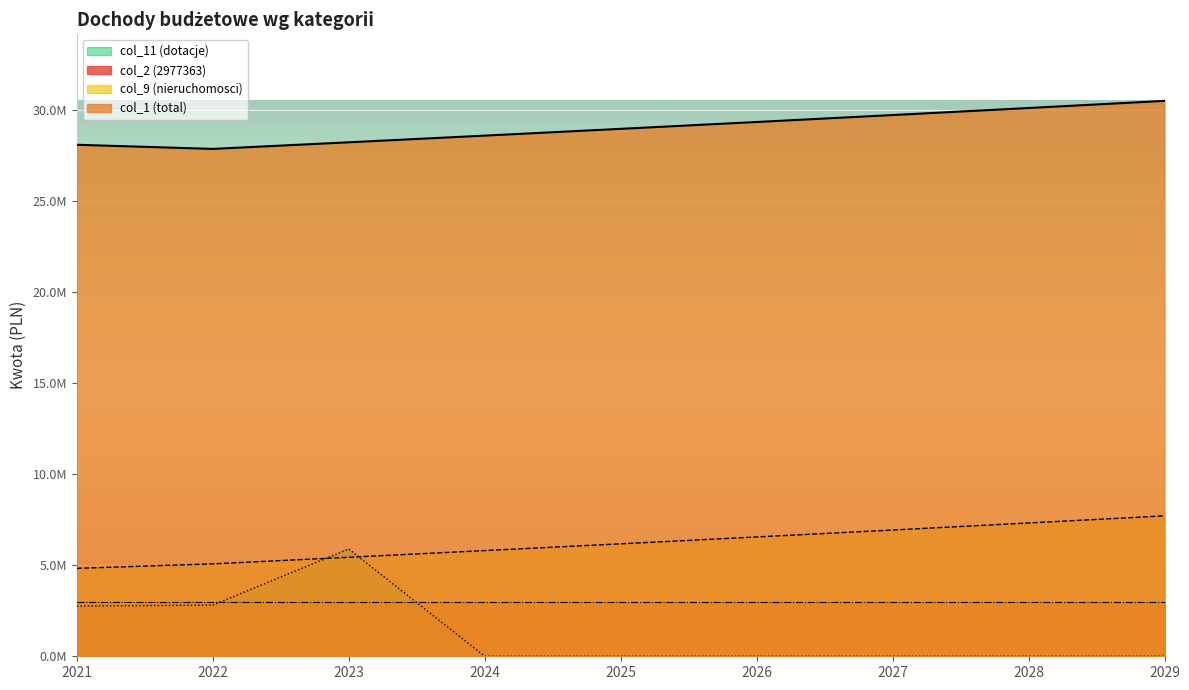

True or false: col_9 (nieruchomosci) has a value of 4829805.0 at 2021.

True